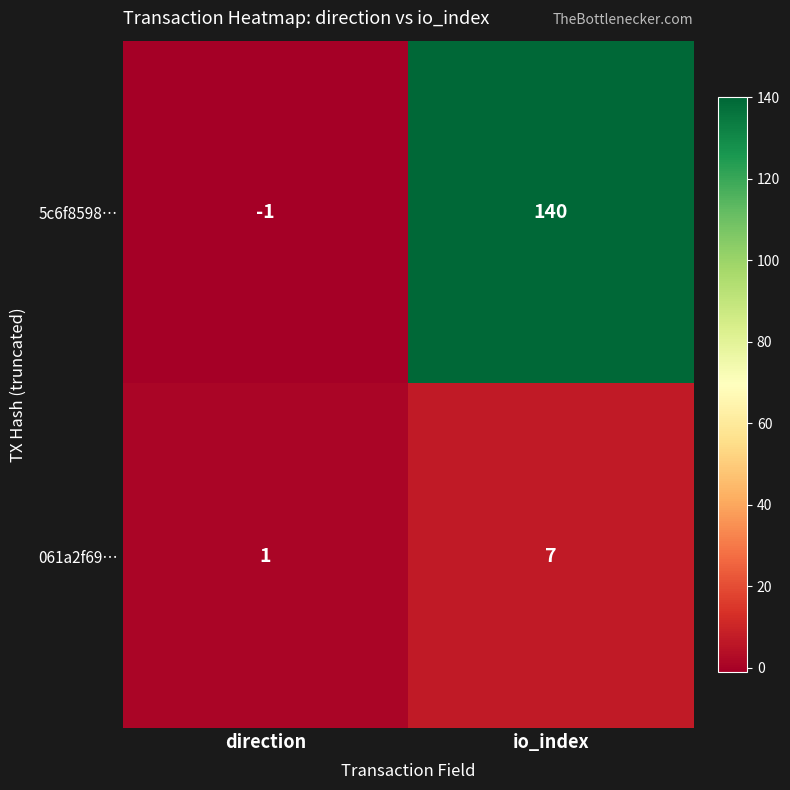

Which series has the widest spread of values?

5c6f8598…